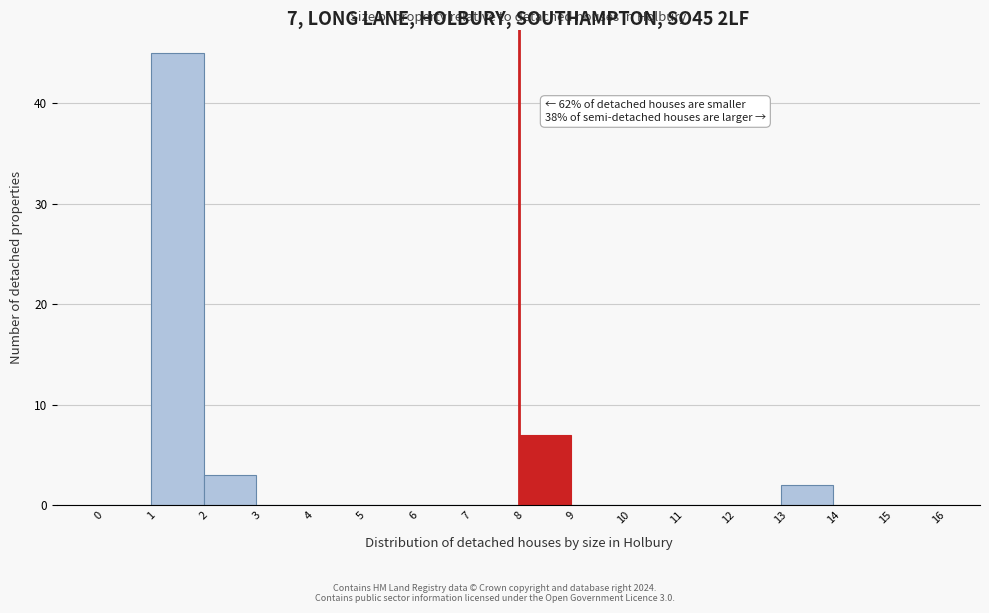

Over which range of the x-axis is the bar tallest?

1 to 2